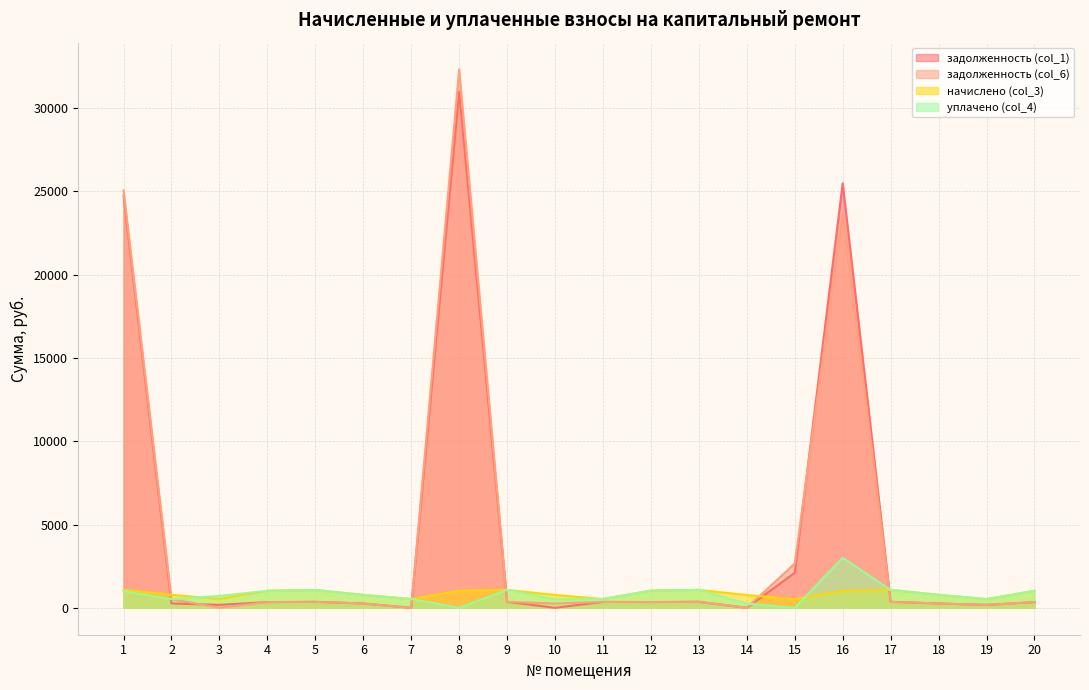

How many intersections are there between начислено (col_3) and задолженность (col_6)?

5